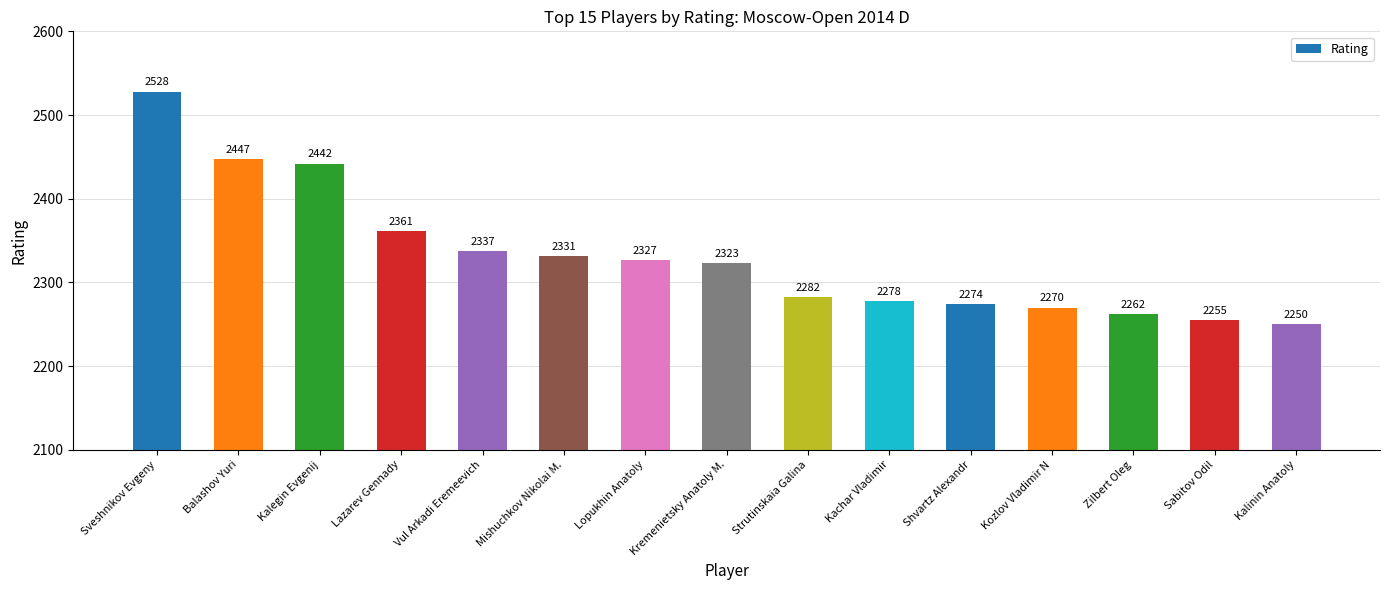

The value at Kalegin Evgenij is 2442. True or false?

True